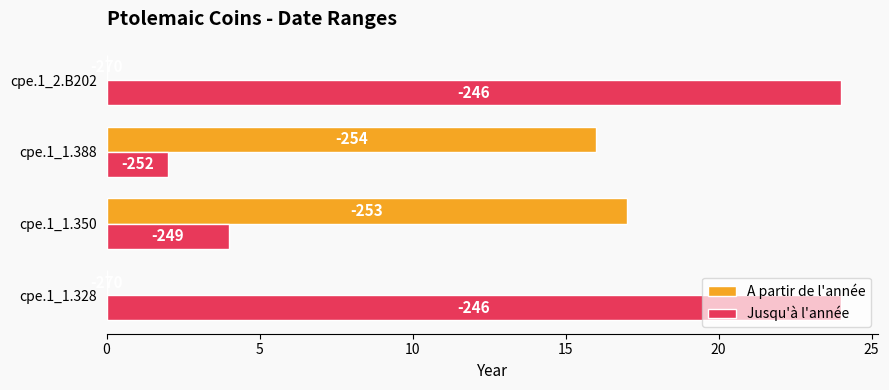

What are all the series names shown in the legend?

A partir de l'année, Jusqu'à l'année